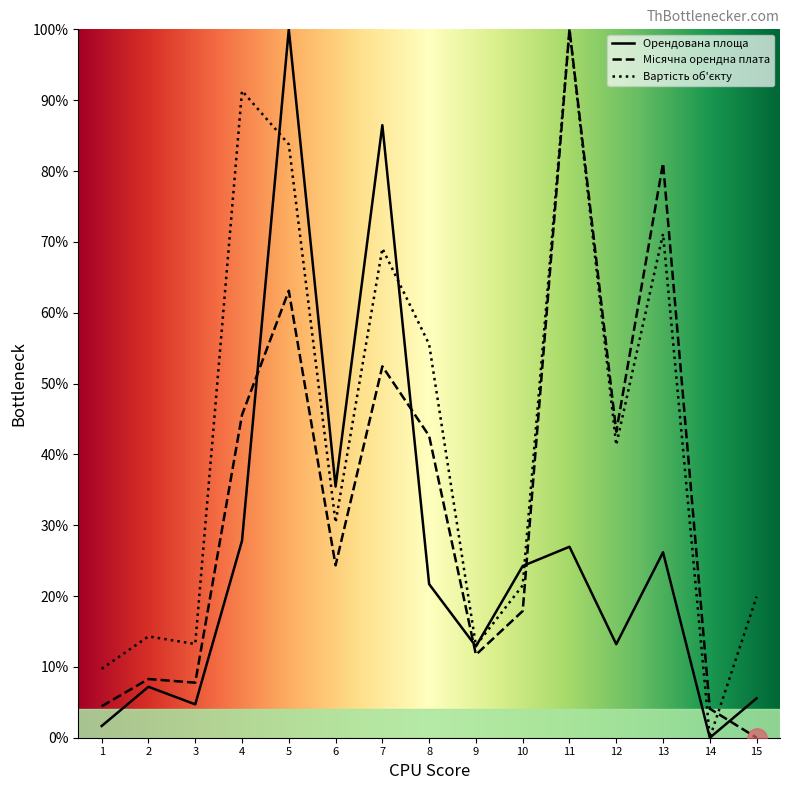

Reading left to right, what are all the values shown in this chart?

Орендована площа: 1=1.7	2=7.2	3=4.7	4=27.8	5=100.0	6=35.5	7=86.5	8=21.7	9=12.9	10=24.2	11=27.0	12=13.2	13=26.2	14=0.0	15=5.6
Місячна орендна плата: 1=4.4	2=8.3	3=7.8	4=45.6	5=63.1	6=24.3	7=52.4	8=42.6	9=11.7	10=17.9	11=100.0	12=43.2	13=81.1	14=4.1	15=0.0
Вартість об'єкту: 1=9.7	2=14.3	3=13.2	4=91.3	5=83.8	6=30.4	7=69.1	8=55.5	9=13.0	10=21.5	11=100.0	12=41.3	13=71.1	14=0.0	15=19.9